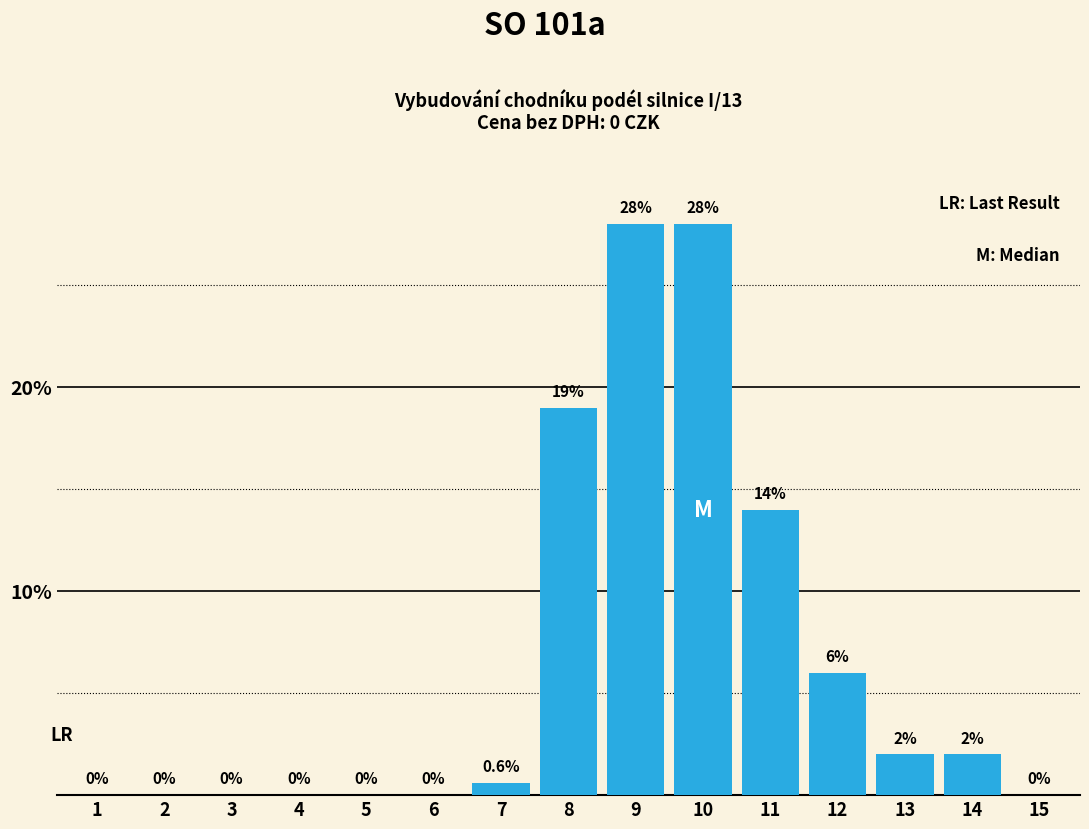

What is the approximate value at 10?

28.0